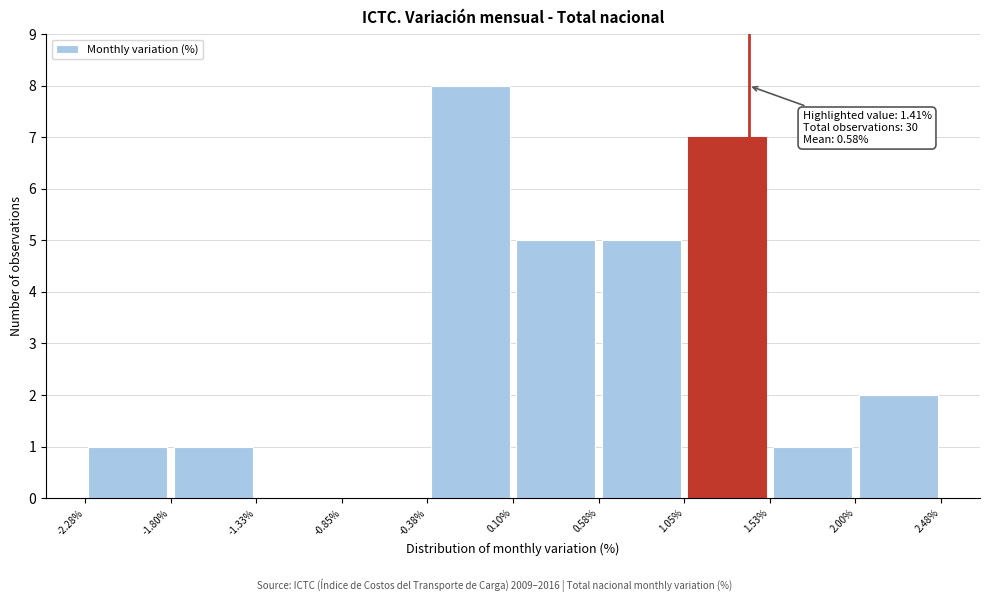

Over which range of the x-axis is the bar tallest?

-0.38% to 0.10%